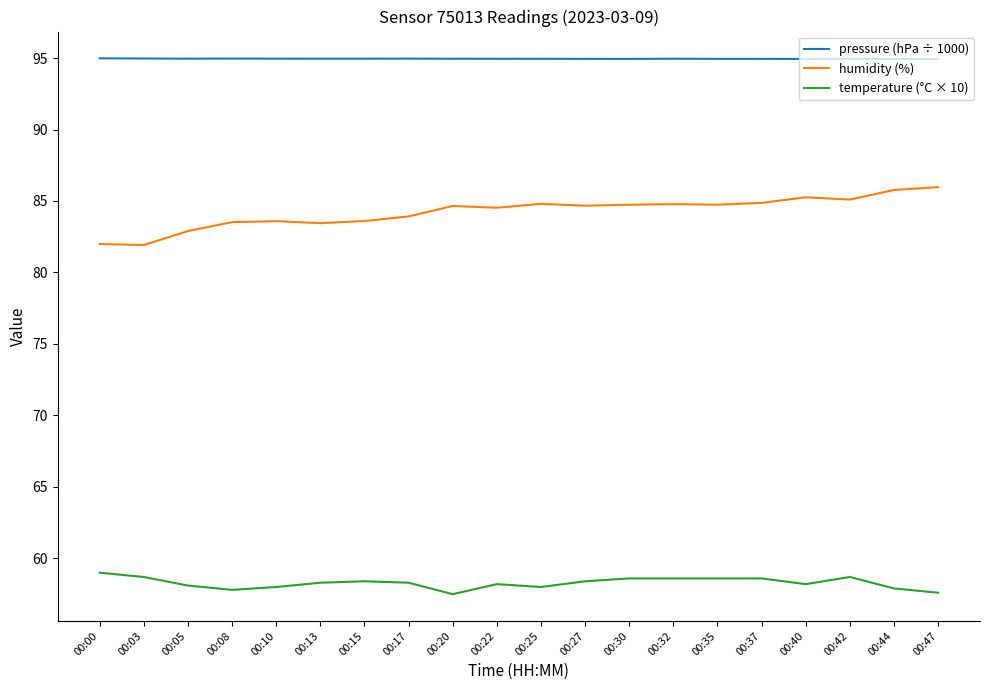

The value of humidity (%) at 00:30 is 84.7. True or false?

True